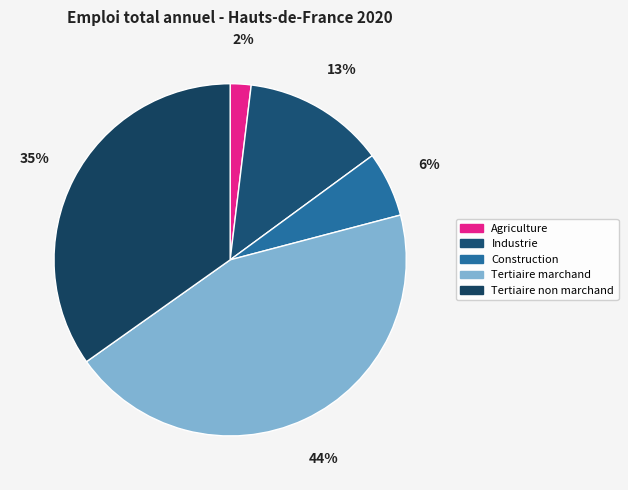

What is the change in value from Agriculture to Tertiaire marchand?

+951568